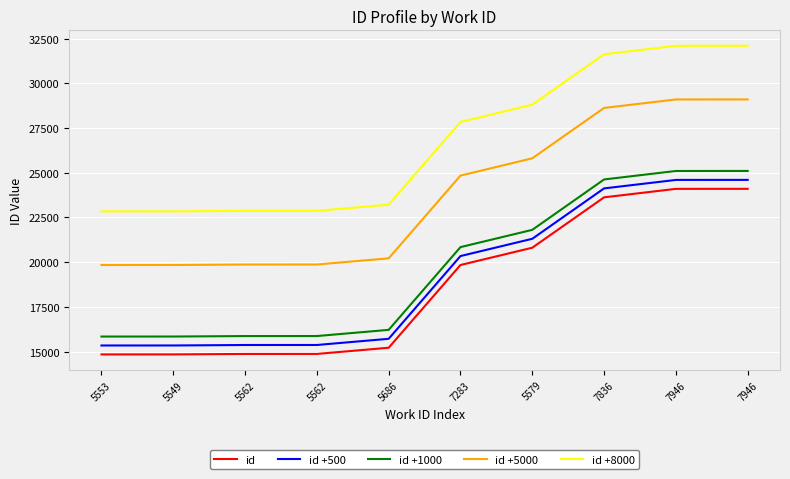

What is the average value of the id +5000 series?

23708